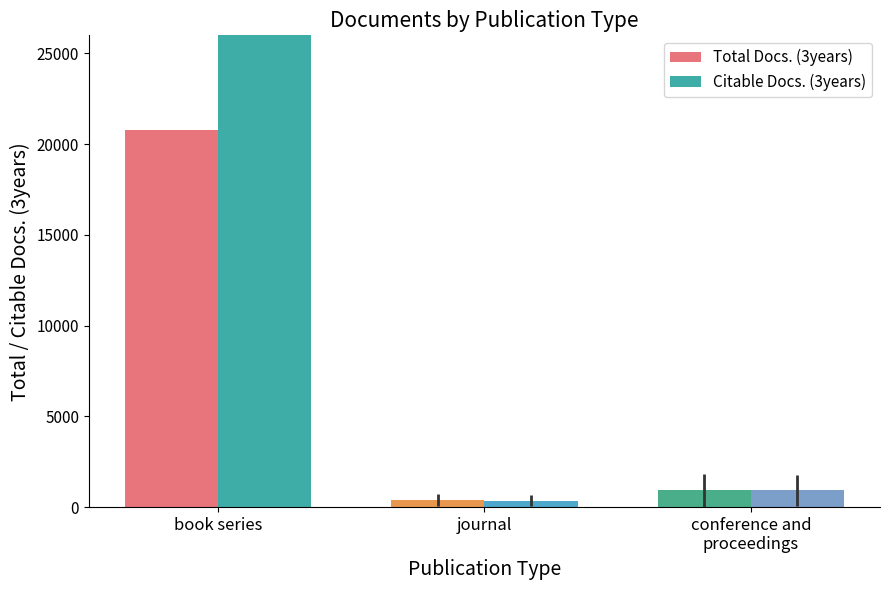

Where does the Citable Docs. (3years) series first go above 919?

book series